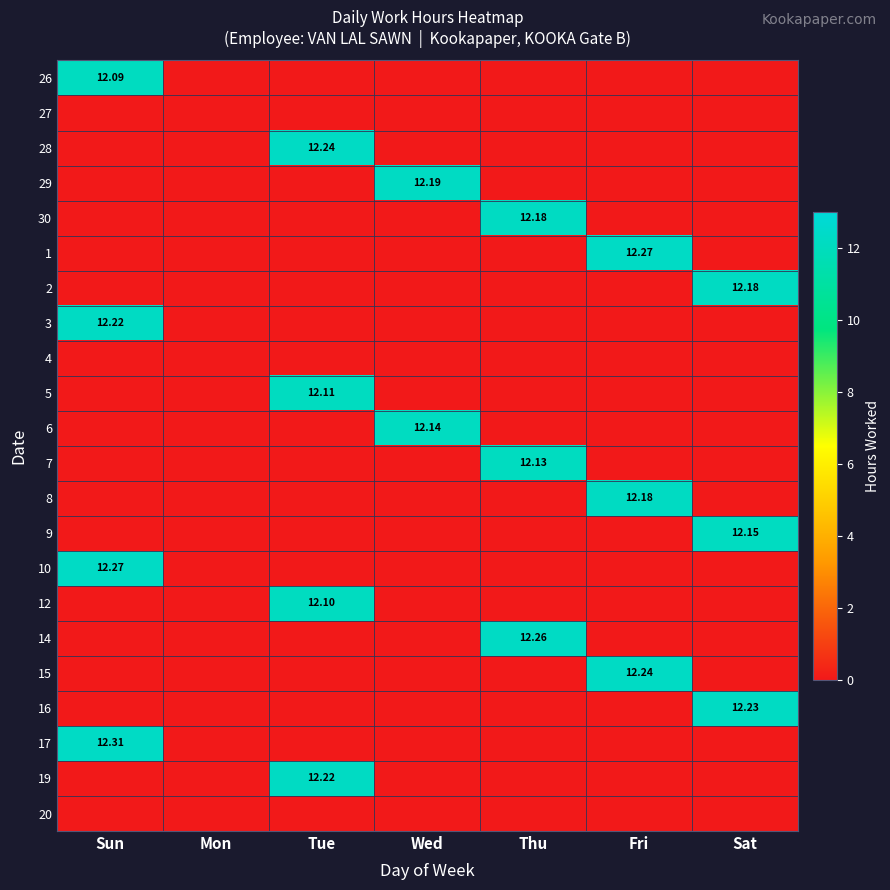

What is the greatest value displayed?

12.3